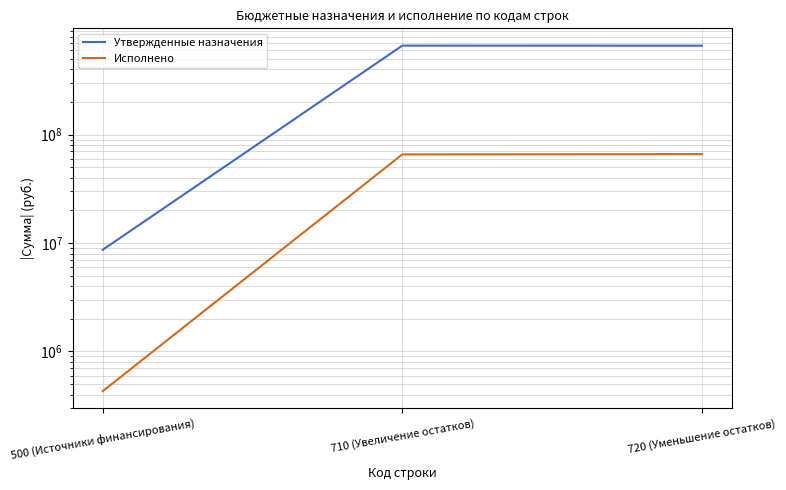

What position from the right is 500 (Источники финансирования)?

3